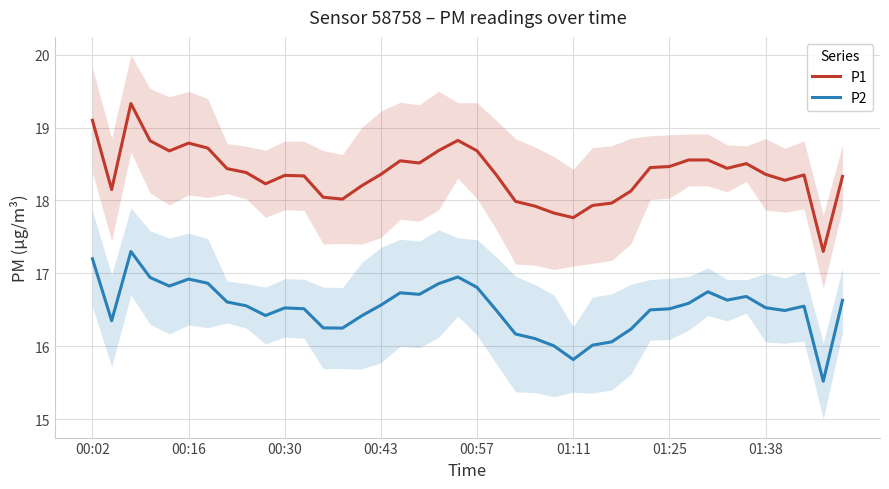

What is the average value of the P2 series?

16.5